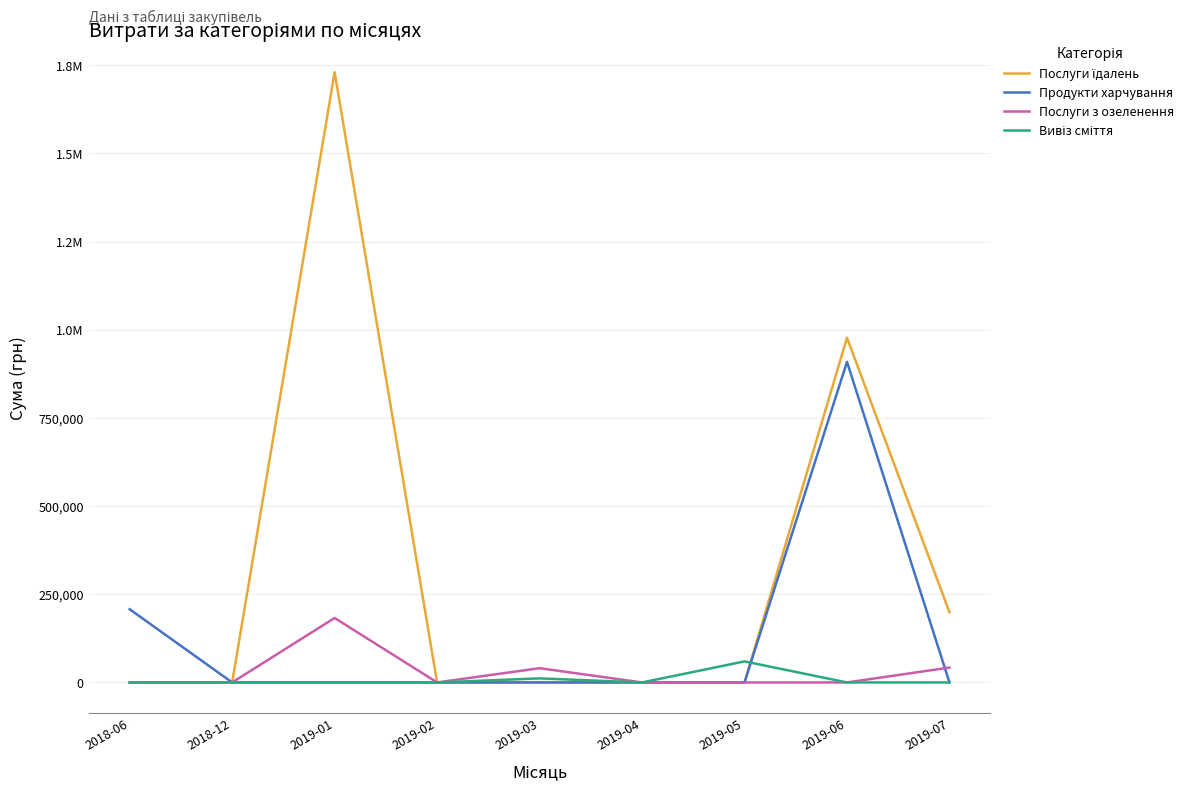

What is the sum of all Вивіз сміття values?

71110.3